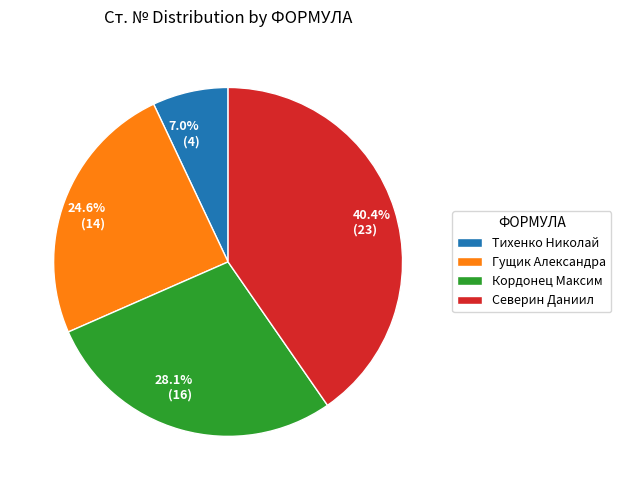

What is the smallest slice in the pie chart?

Тихенко Николай